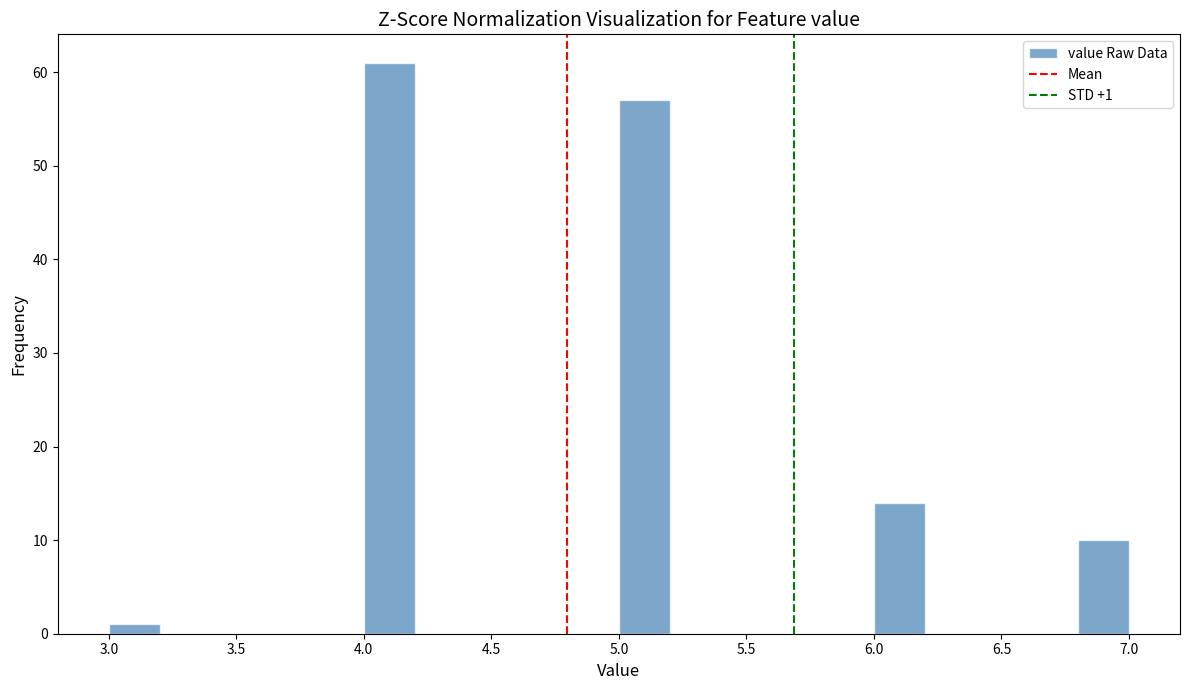

Over which range of the x-axis is the bar tallest?

4.0 to 4.2